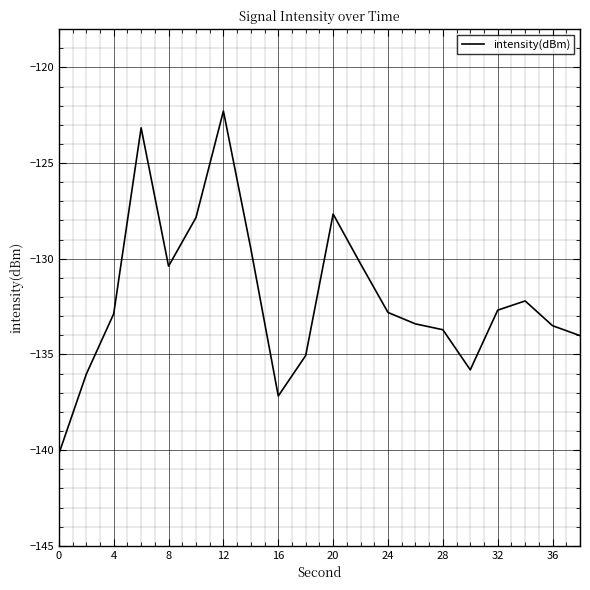

What is the difference between the maximum and minimum values?

17.9